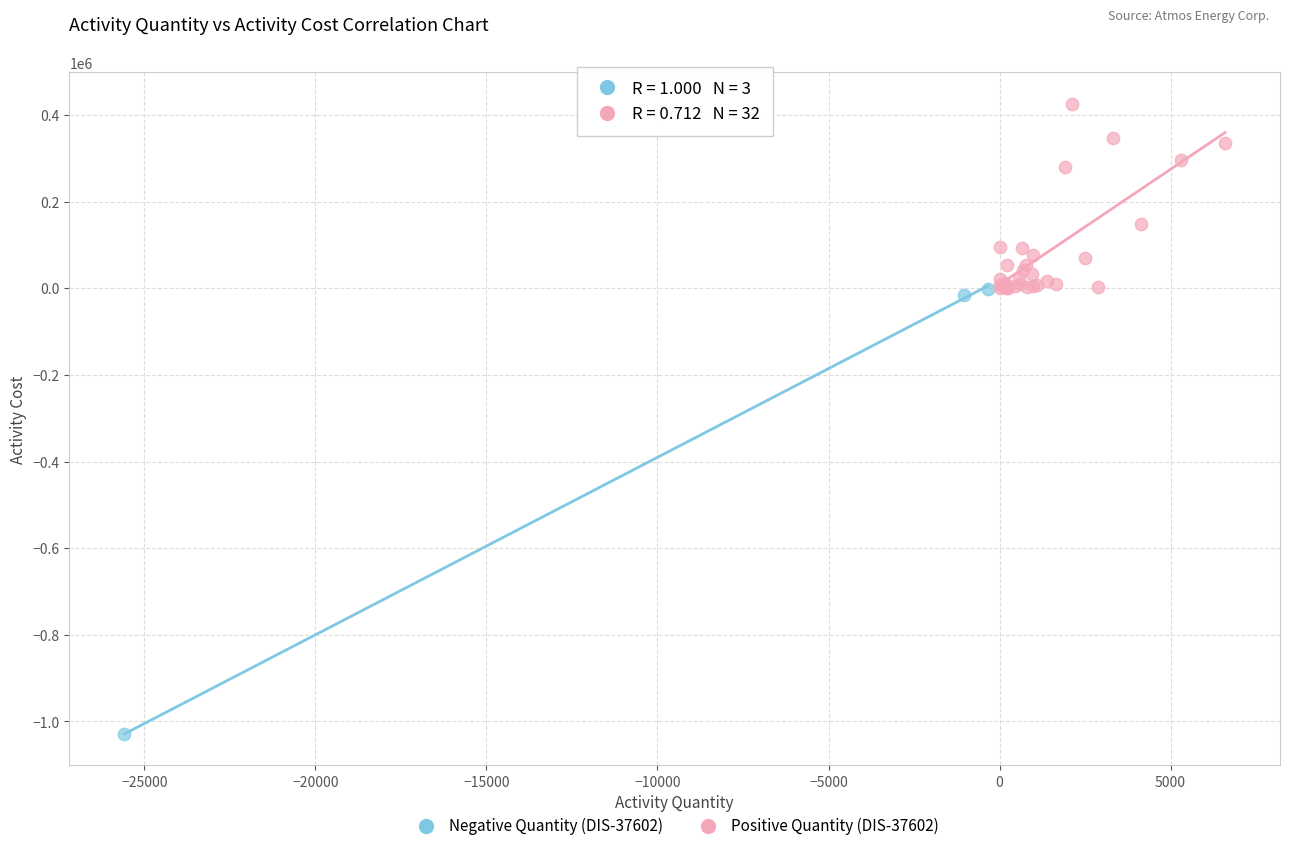

Which series reaches the maximum Y coordinate?

Positive Quantity (DIS-37602)